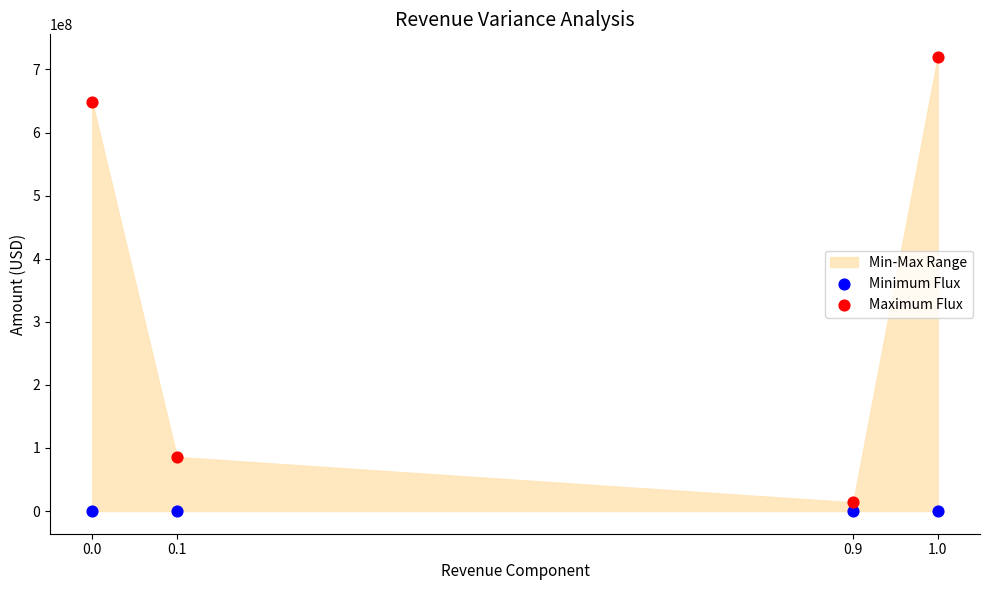

Across all series, what Y value is closest to 359820000?

85660000